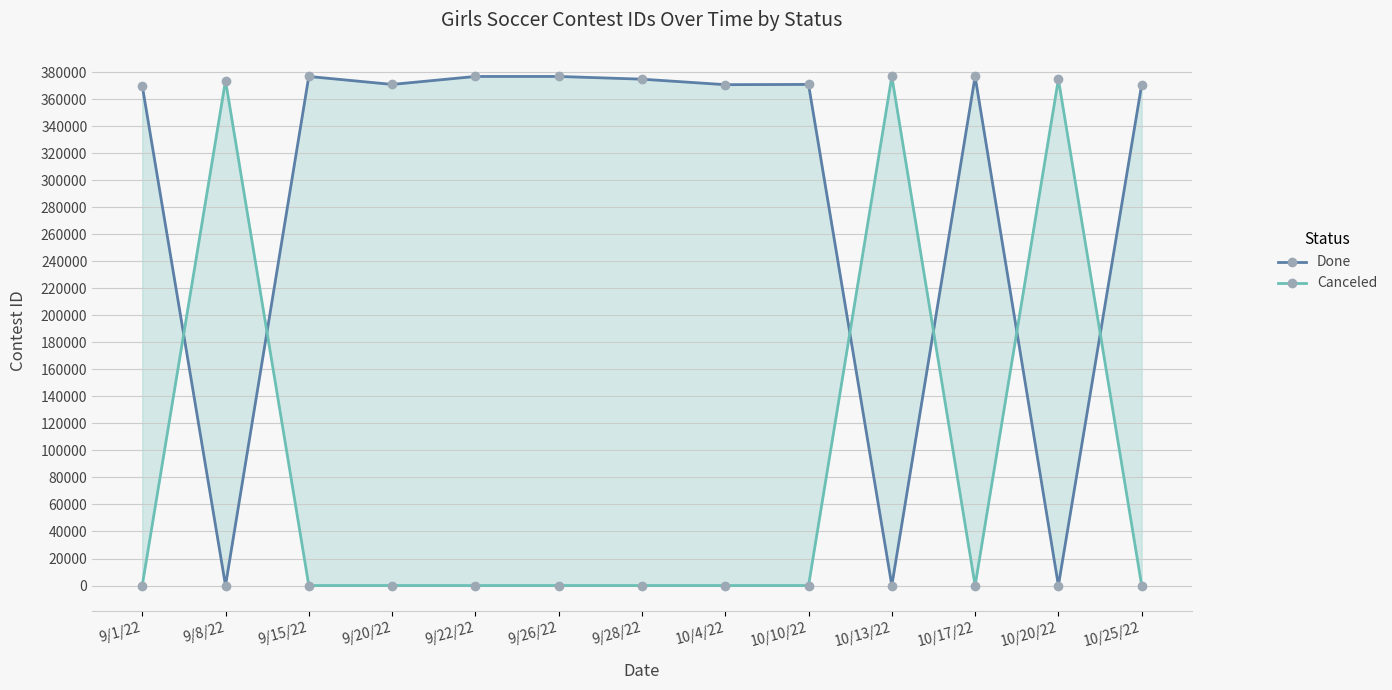

At how many categories does at least one series exceed 128123?

13